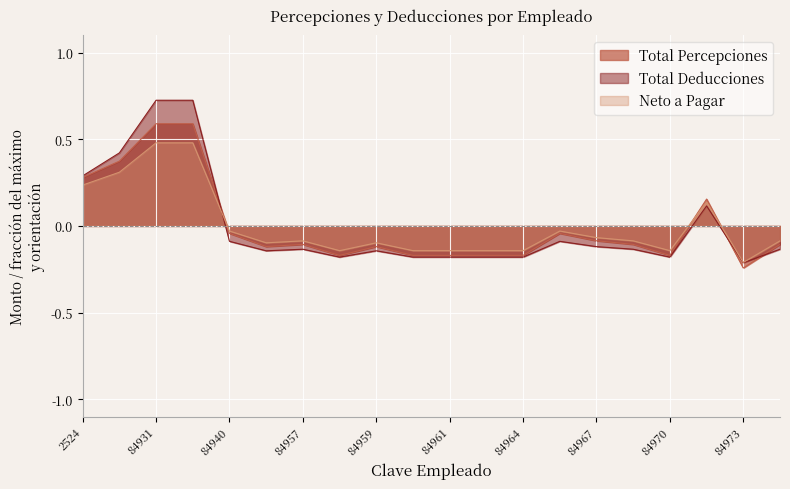

What are all the series names shown in the legend?

Total Percepciones, Total Deducciones, Neto a Pagar